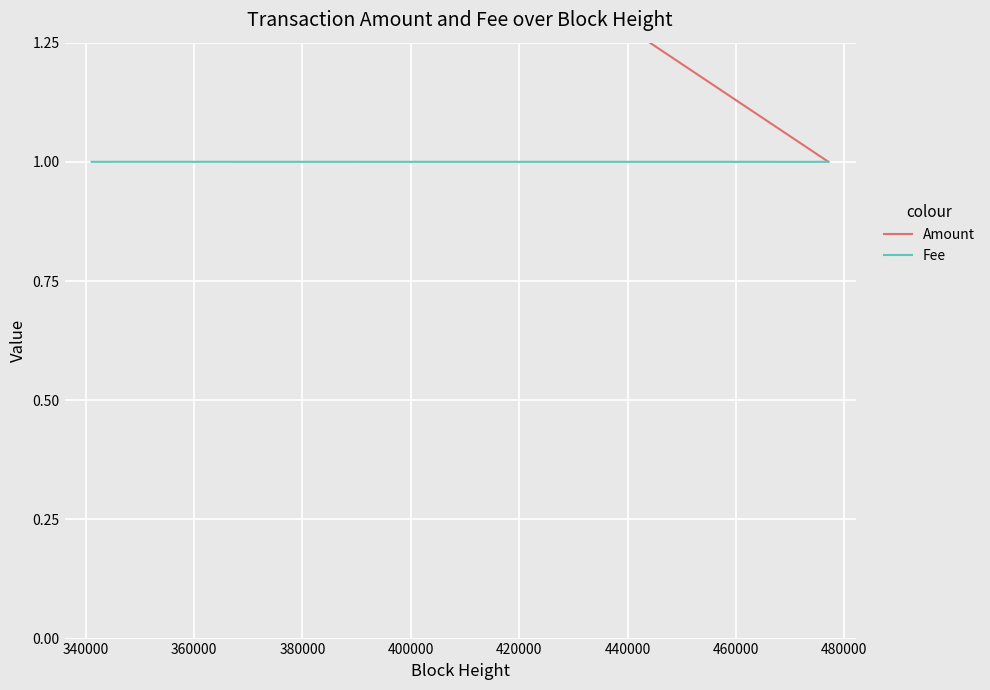

Which series has the largest range (max minus min)?

Amount